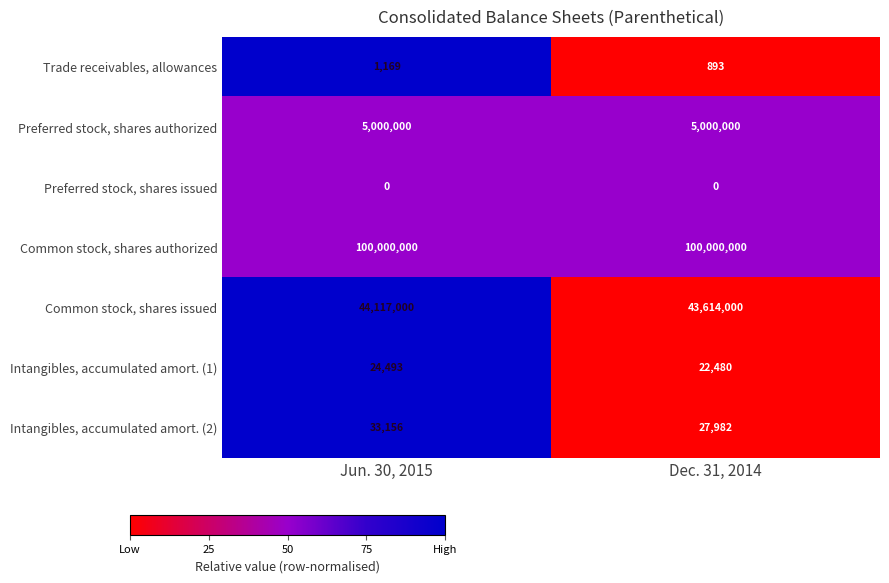

Which series has the largest total across all categories?

Common stock, shares authorized